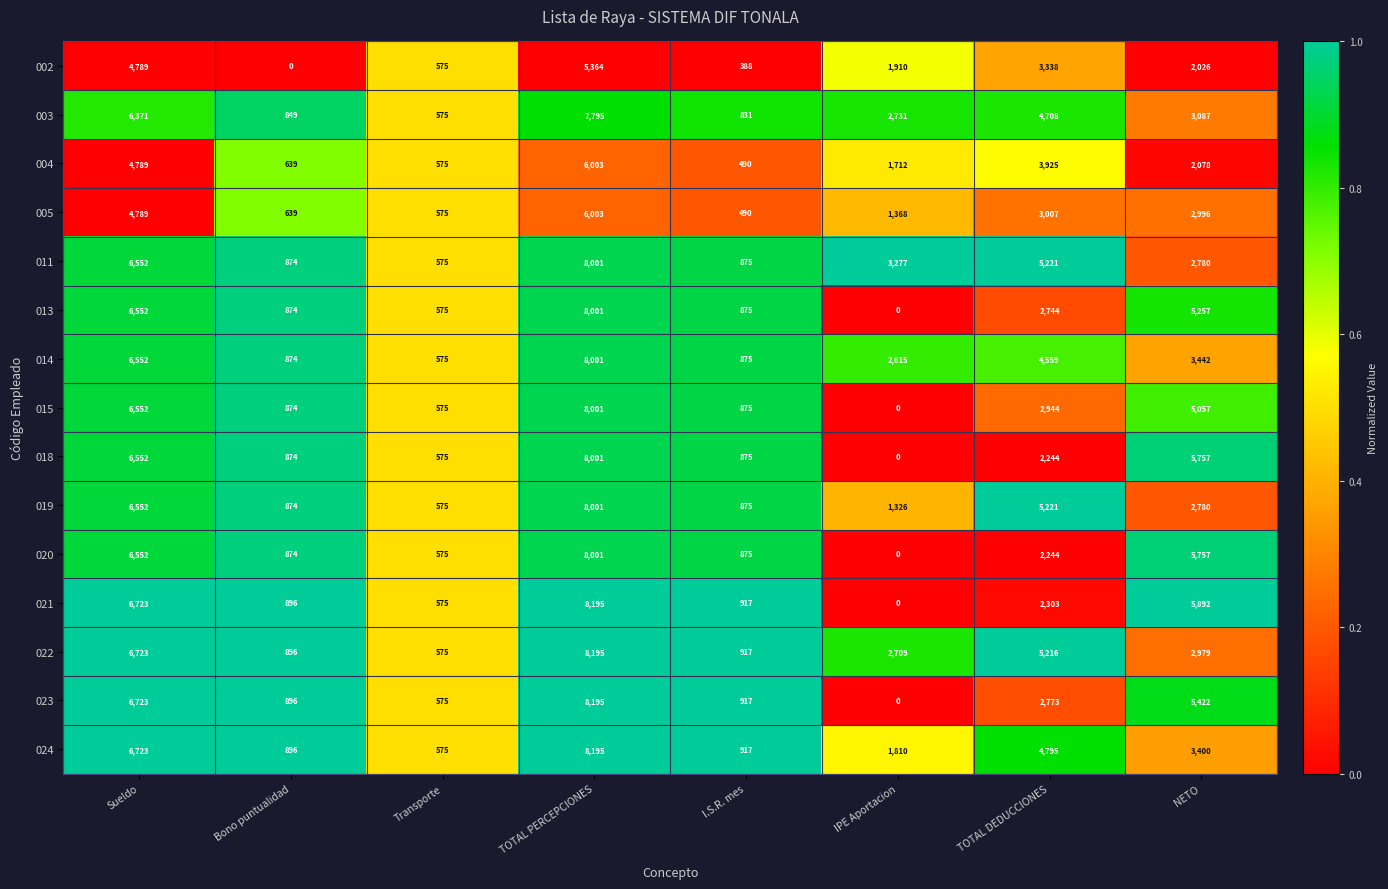

What is the spread (max minus min) of values at Sueldo?

1934